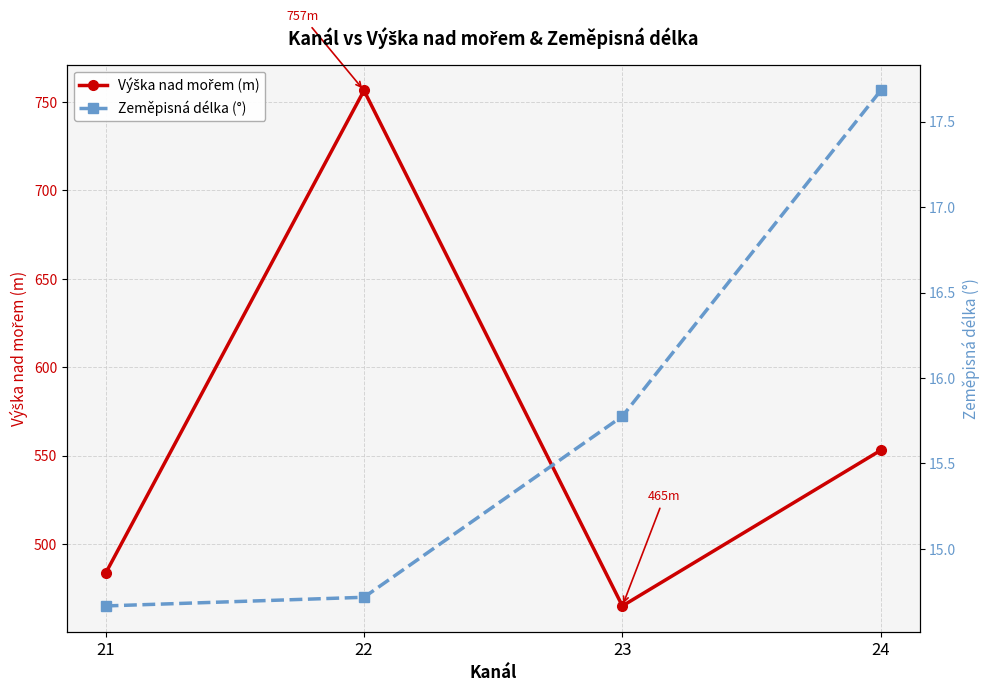

What is the highest value of the Zeměpisná délka (°) series?

17.7